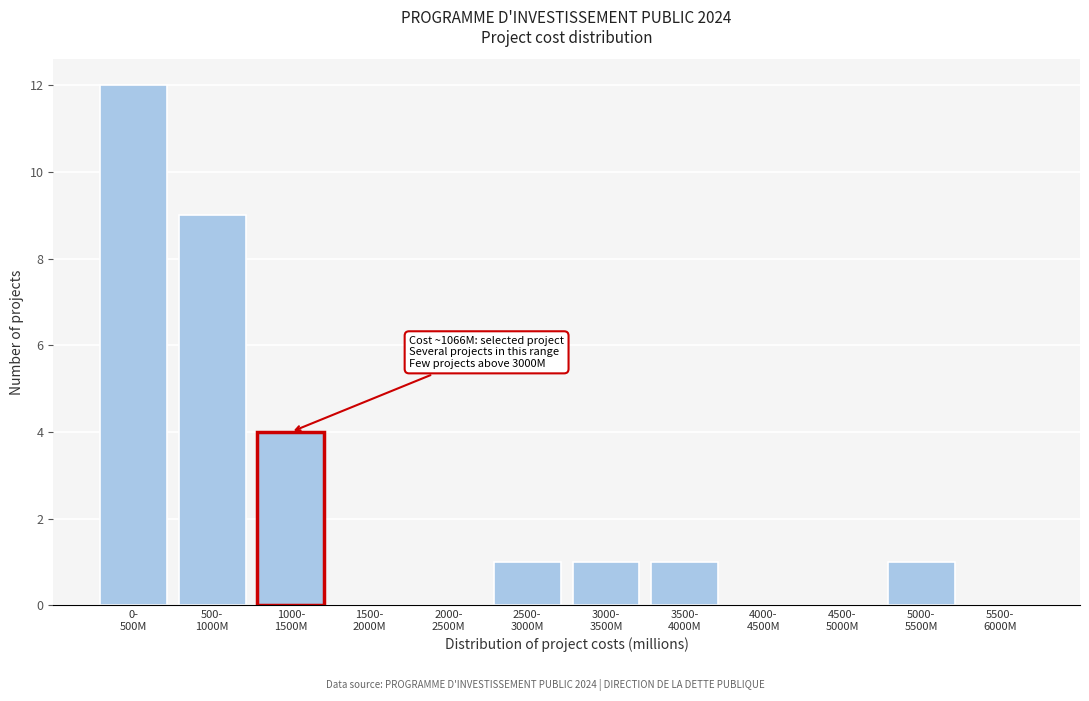

What is the maximum value shown in the chart?

12